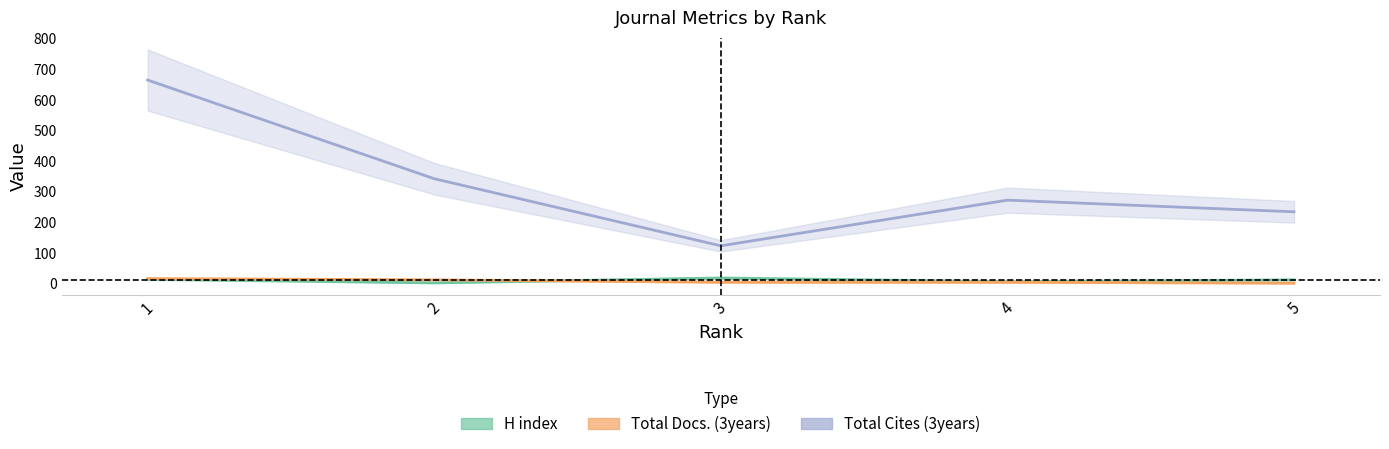

Reading right to left, list all the values displayed in this chart.

H index: 5=13	4=7	3=19	2=3	1=15
Total Docs. (3years): 5=2	4=5	3=5	2=13	1=17
Total Cites (3years): 5=235	4=273	3=124	2=343	1=665